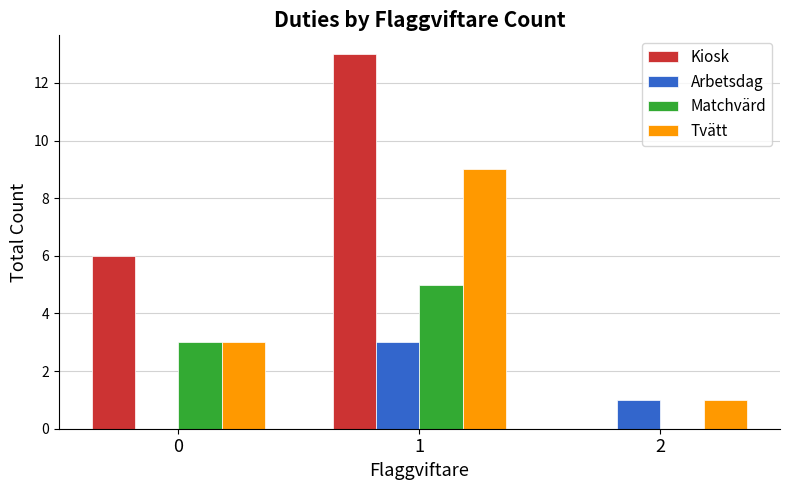

Is the value of Tvätt at 2 greater than the value of Kiosk at 0?

No